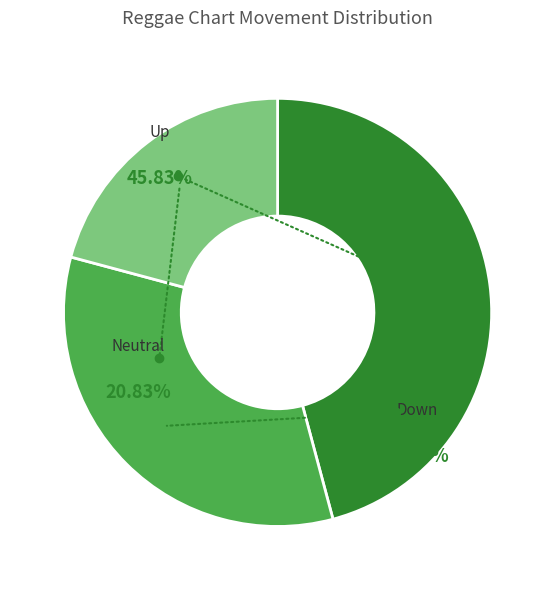

The - slice represents 6% of the pie. True or false?

False